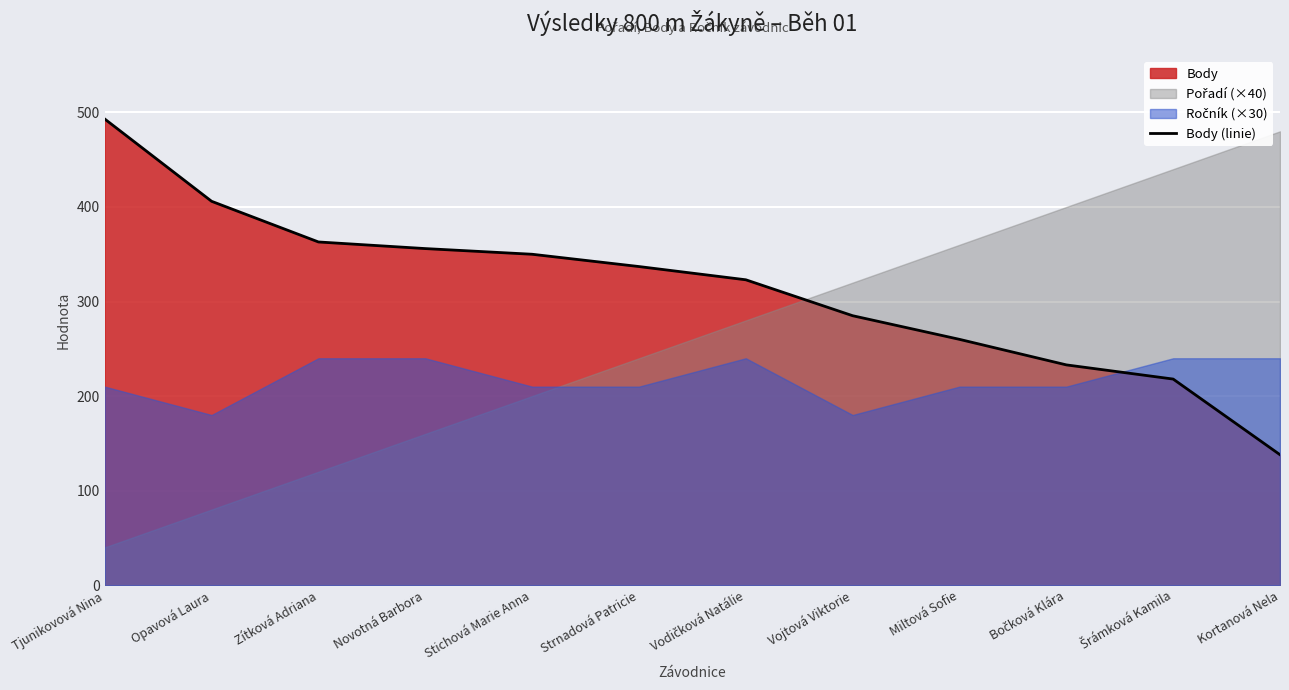

At which category does the chart reach its minimum across all series?

Kortanová Nela